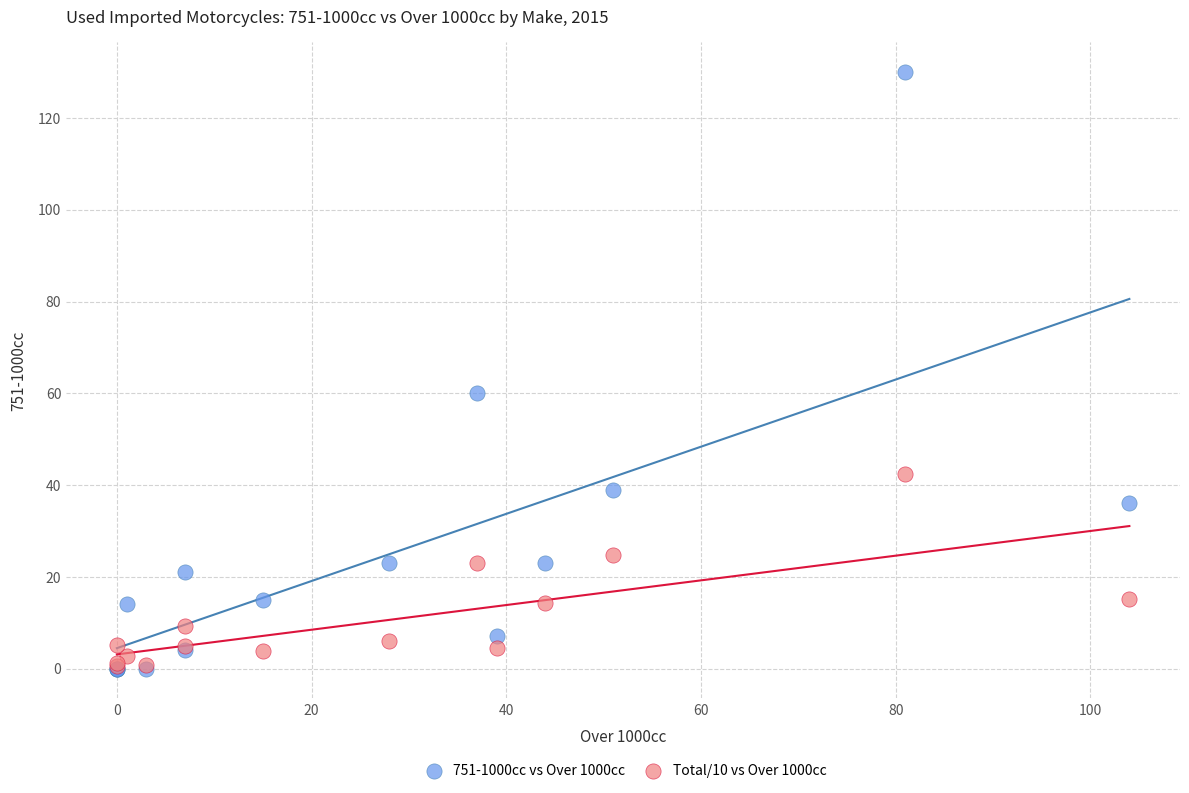

Across all series, what Y value is closest to 65?

60.0